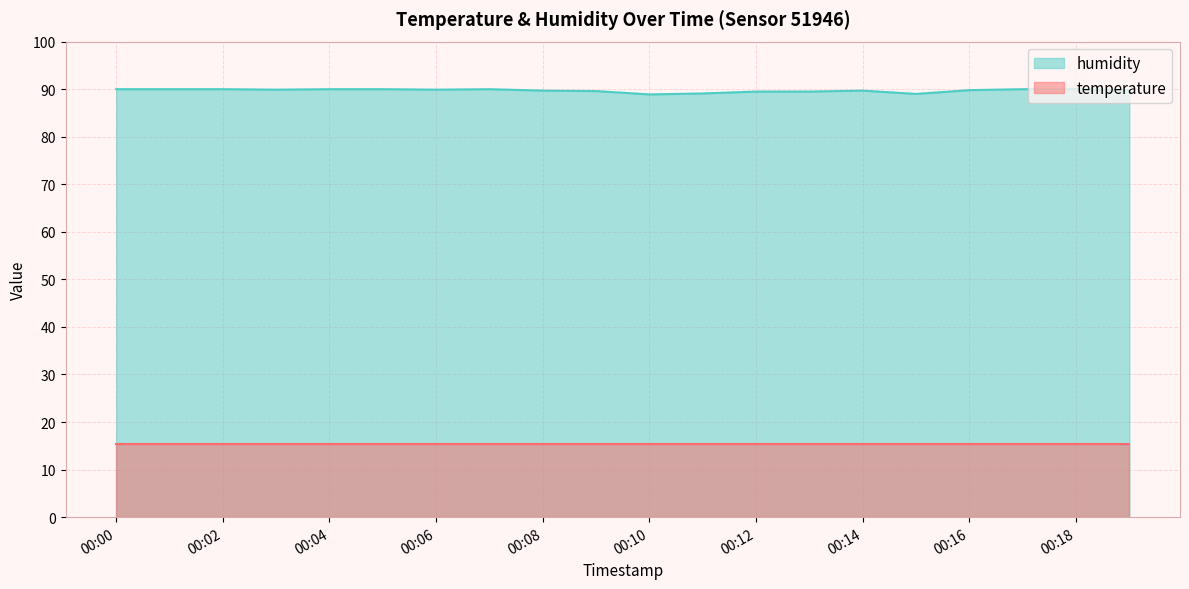

What is the difference between the second highest and minimum values?

1.1